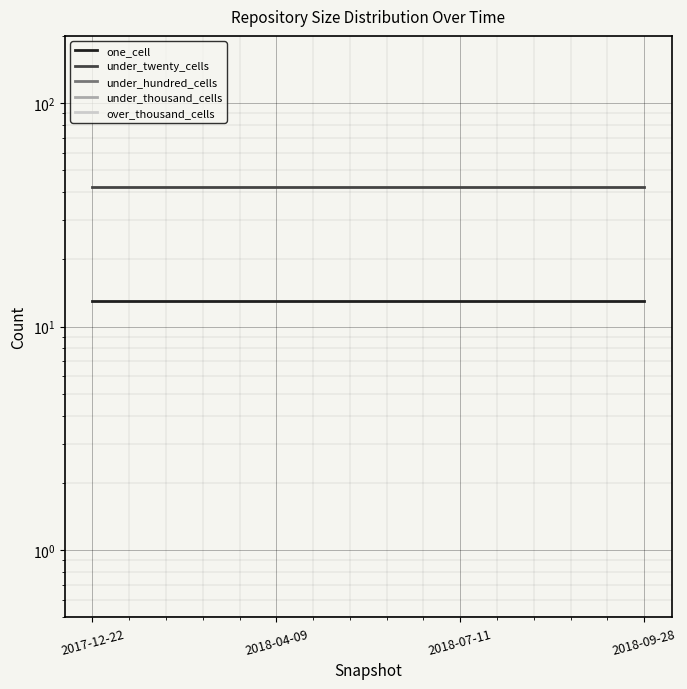

Is it true that over_thousand_cells equals 0.8 at 2018-09-28?

False